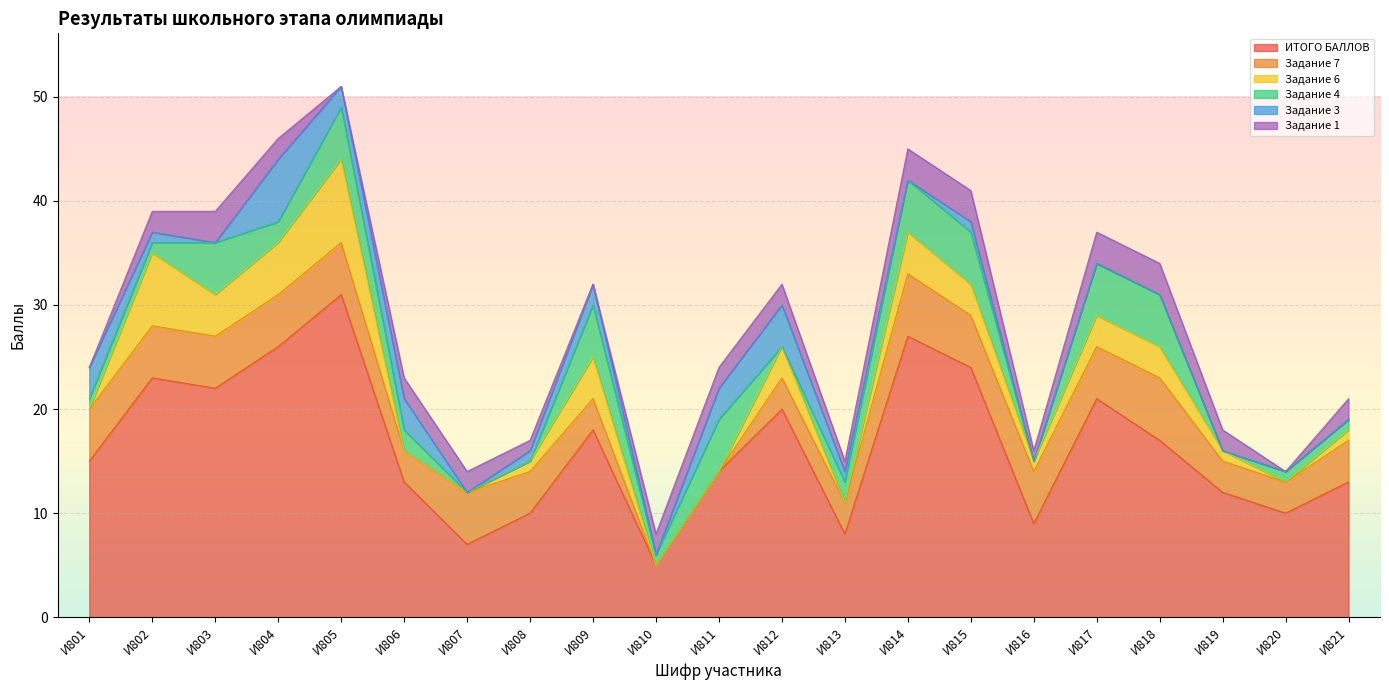

True or false: Задание 1 and ИТОГО БАЛЛОВ intersect in this chart.

False